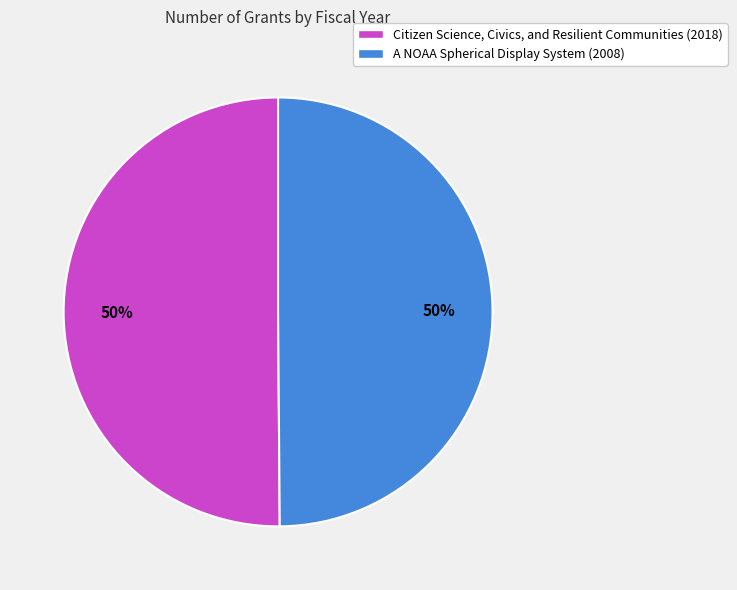

To the nearest percent, what portion does A NOAA Spherical Display System (2008) represent?

50%